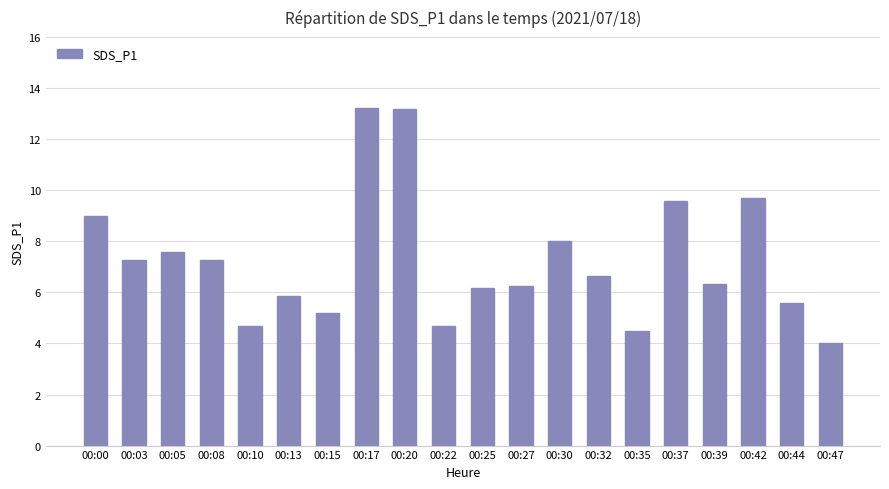

What is the maximum value shown in the chart?

13.2